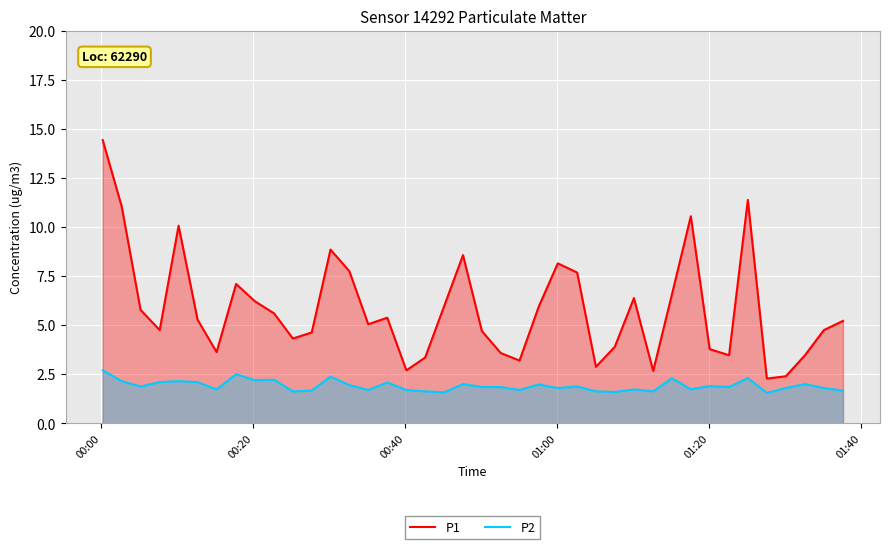

What is the greatest value displayed?

14.4